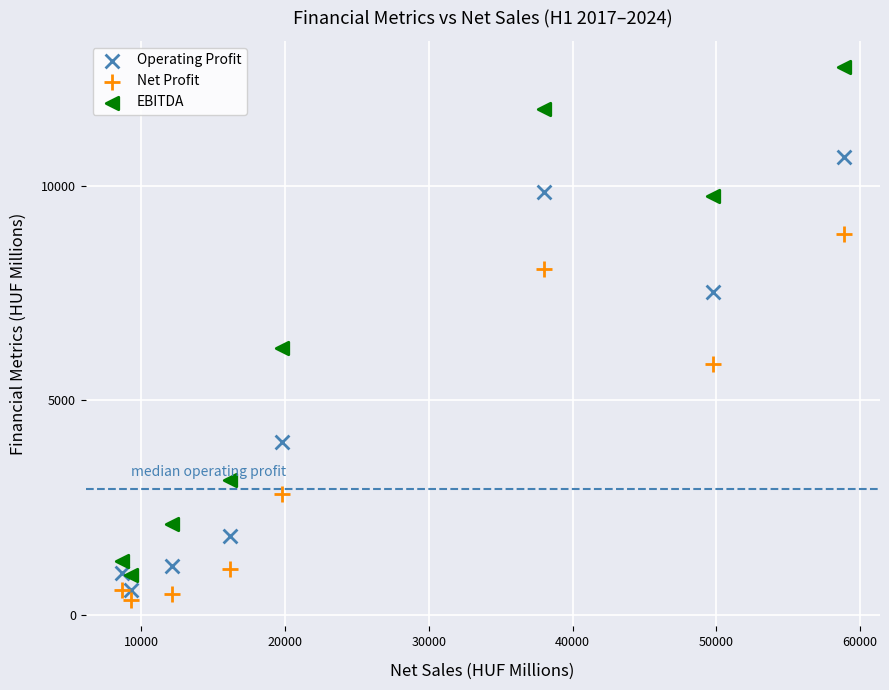

Across all series, what Y value is closest to 6558?

6213.0